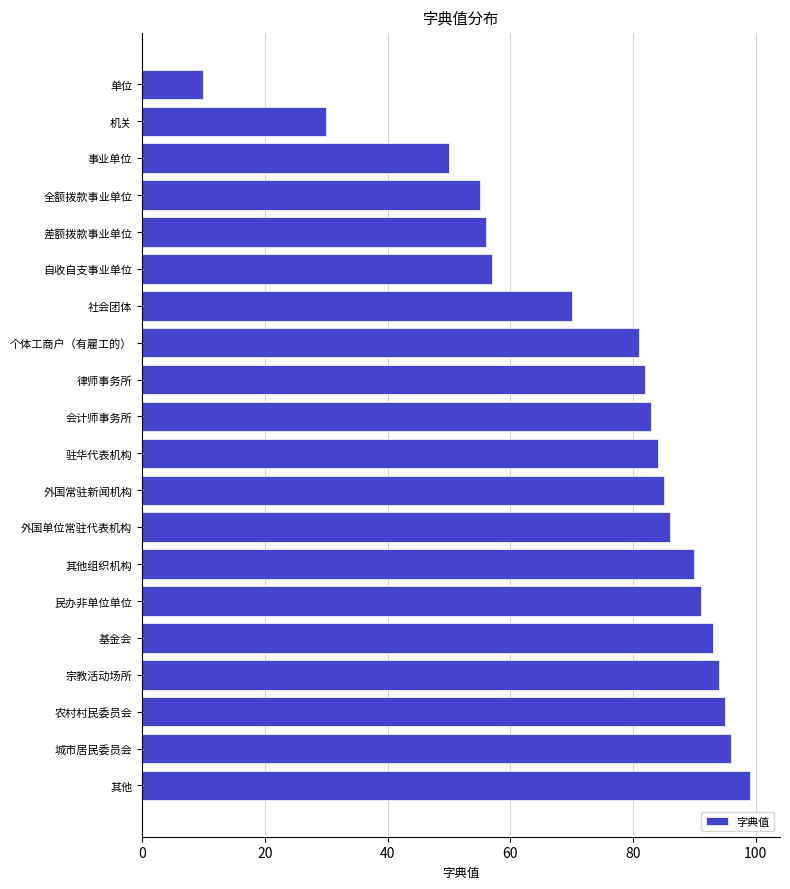

Read the value at 其他.

99